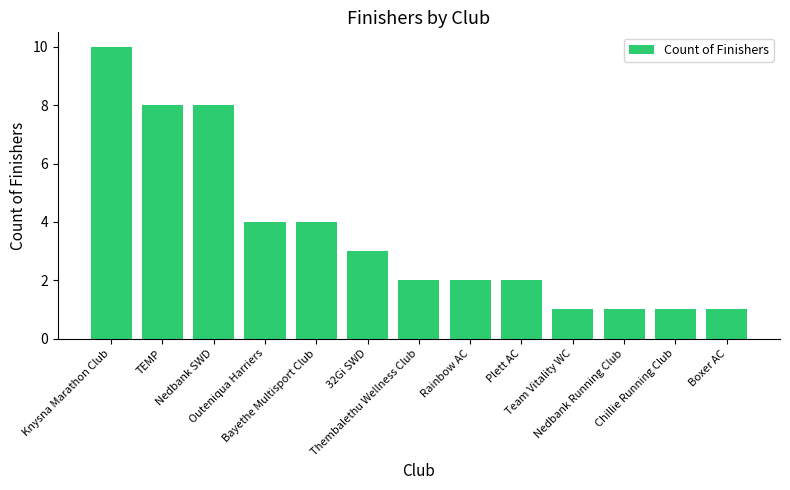

Is it true that the value at Outeniqua Harriers is 4?

True